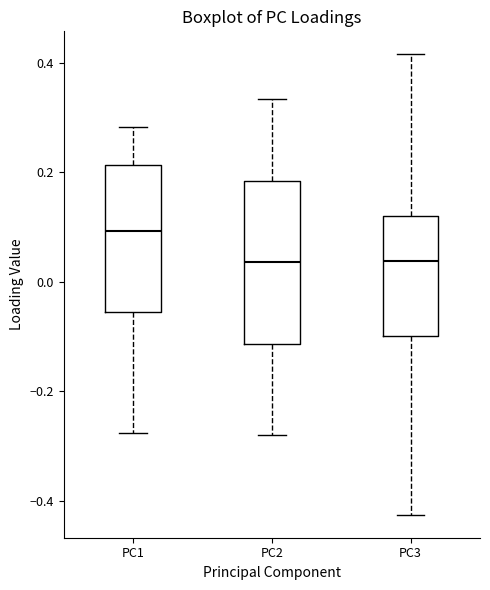

Which box has the highest median line?

PC1